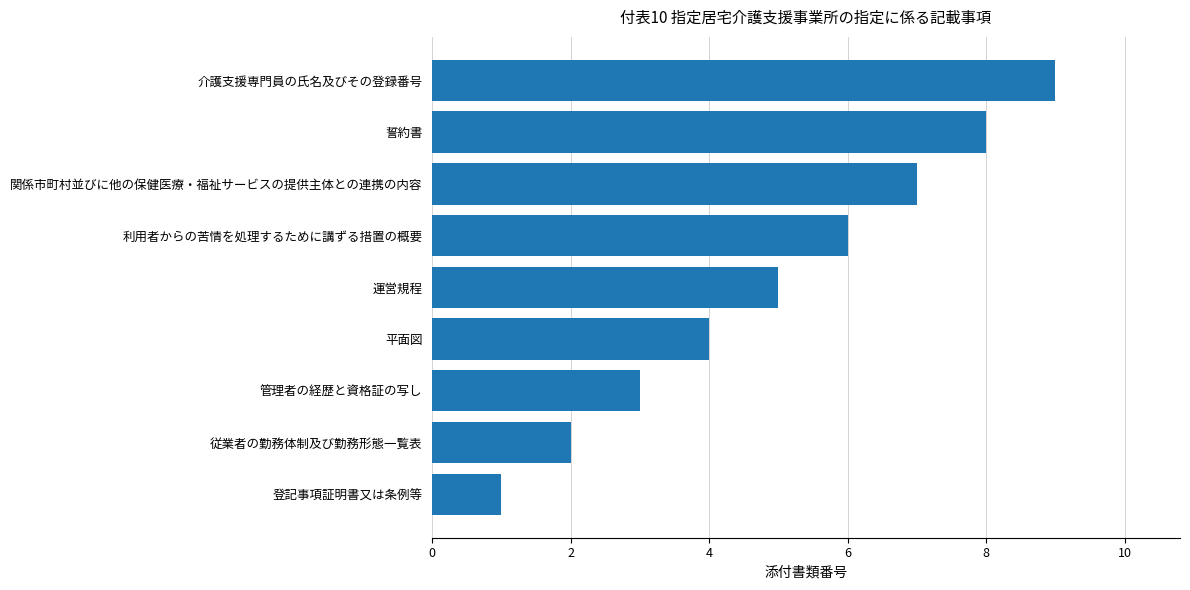

Reading bottom to top, transcribe all the data shown in this chart.

1	2	3	4	5	6	7	8	9